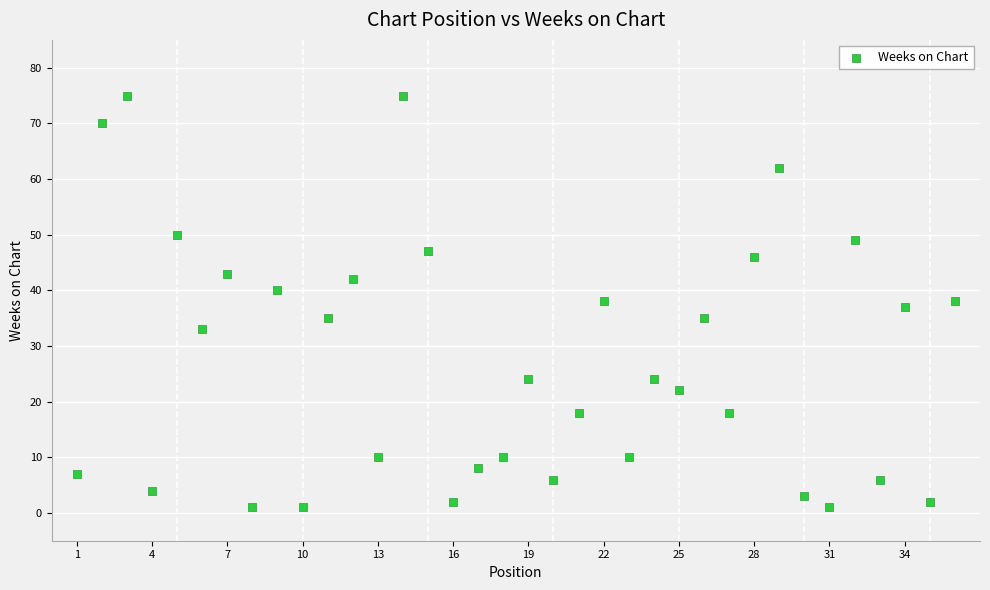

What is the range of Y values (max minus min)?

74